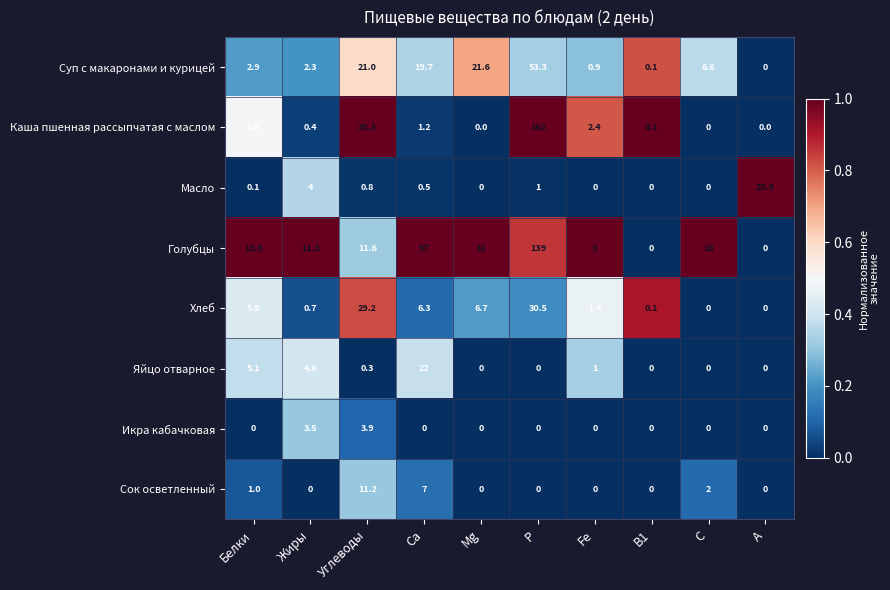

What is the difference between the maximum and minimum values in the Масло series?

29.5